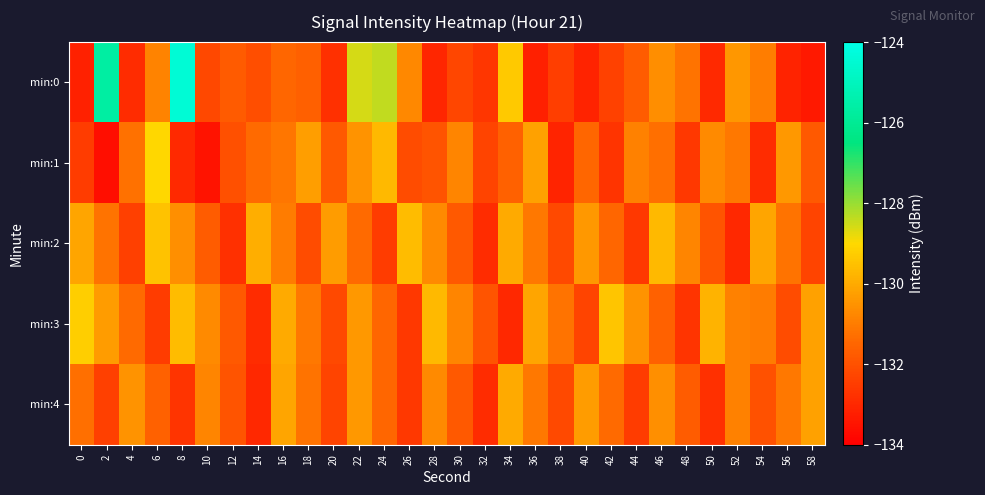

Which category has the lowest value across all series?

2